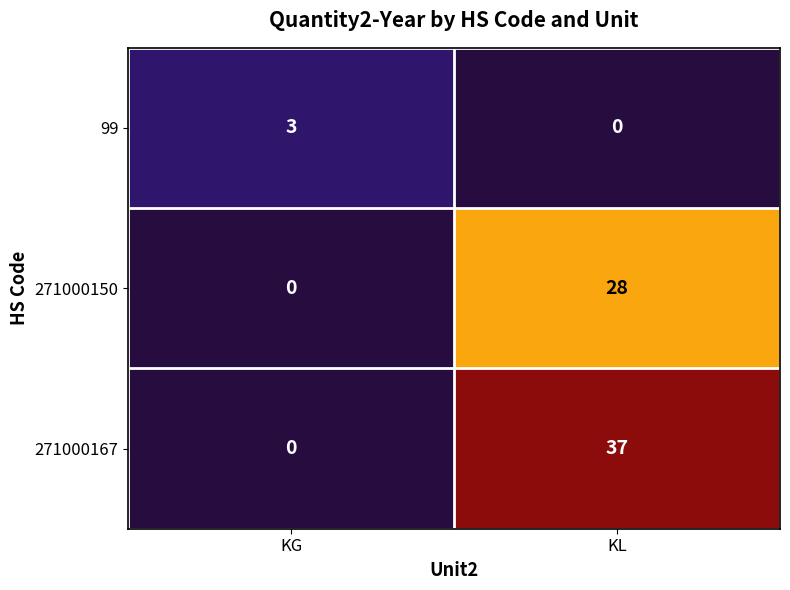

Which series has the largest range (max minus min)?

271000167